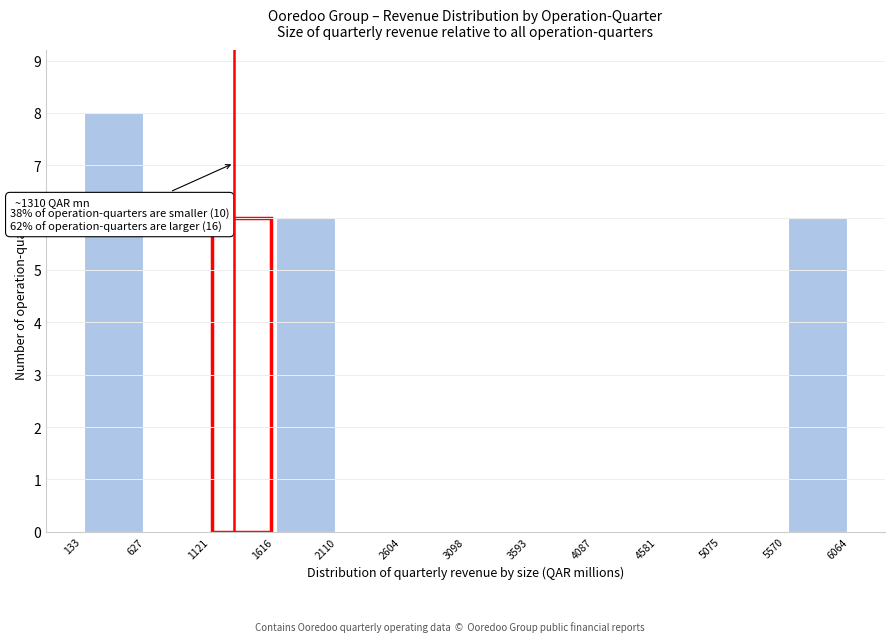

Over which range of the x-axis is the bar tallest?

133 to 627